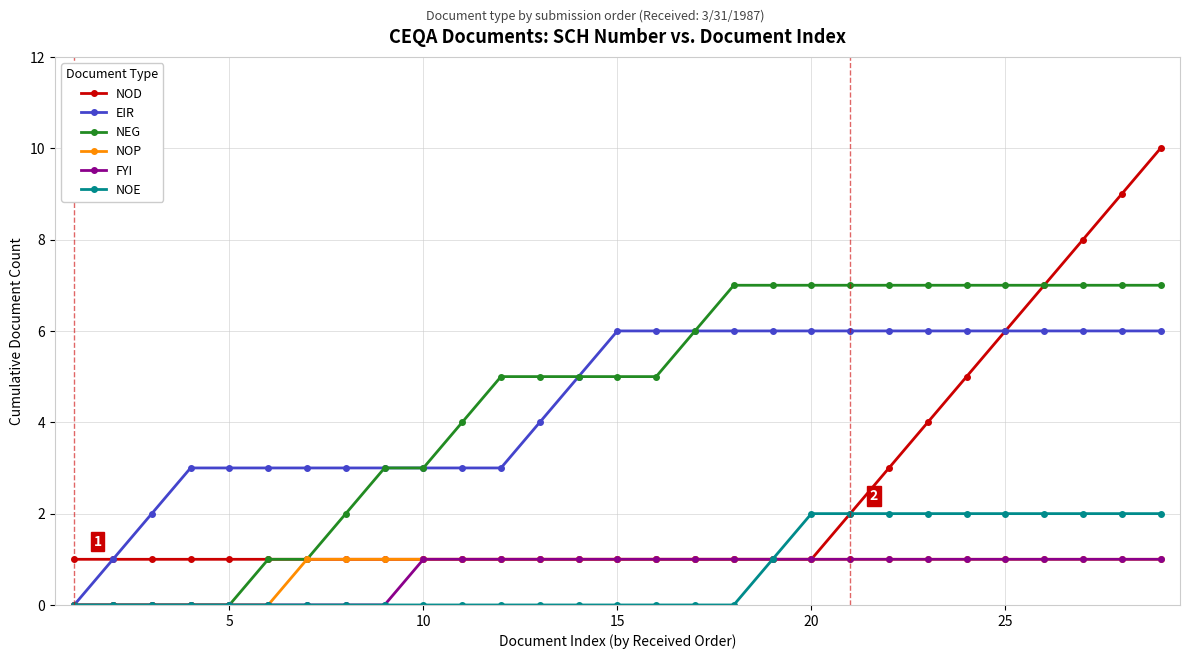

What is the value of the NOP point at the 19th from the left?

1